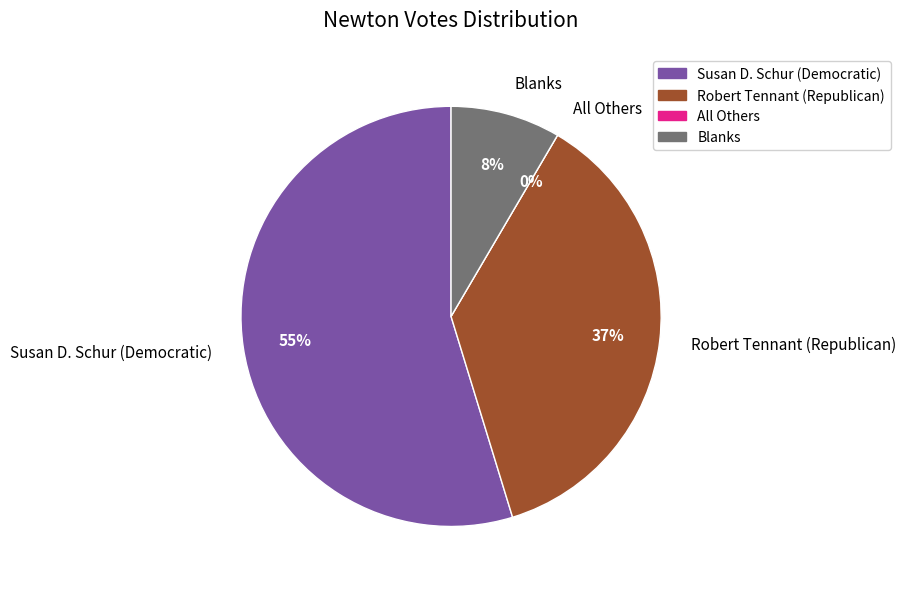

To the nearest percent, what percentage of the pie is Blanks?

8%